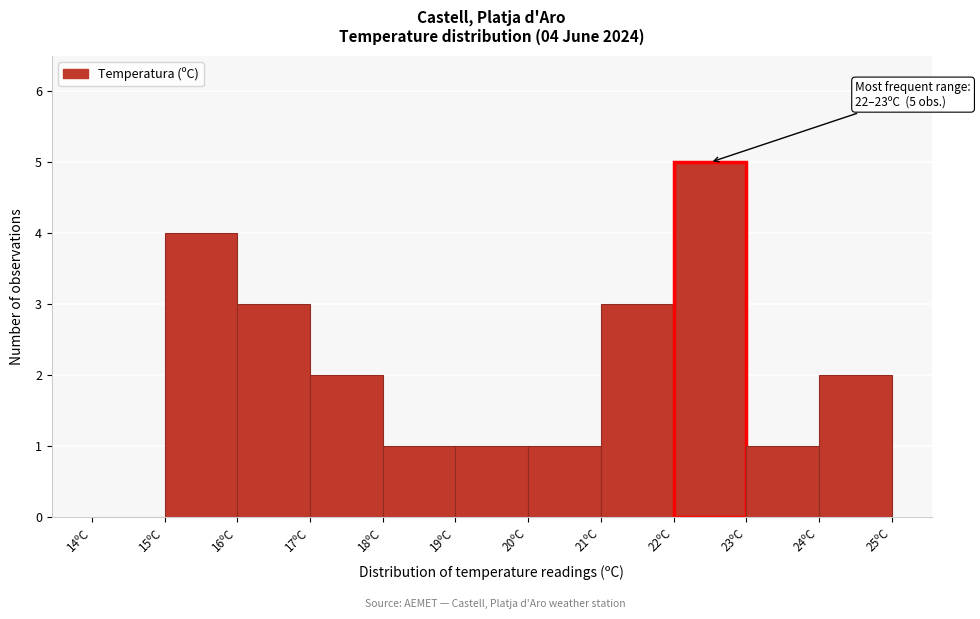

Over which range of the x-axis is the bar tallest?

22 to 23